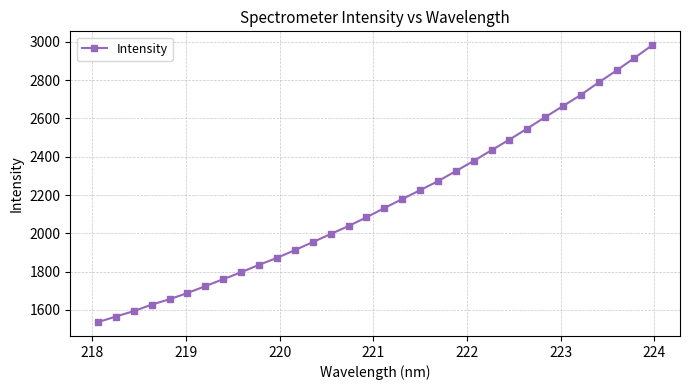

What is the average value?

2160.9